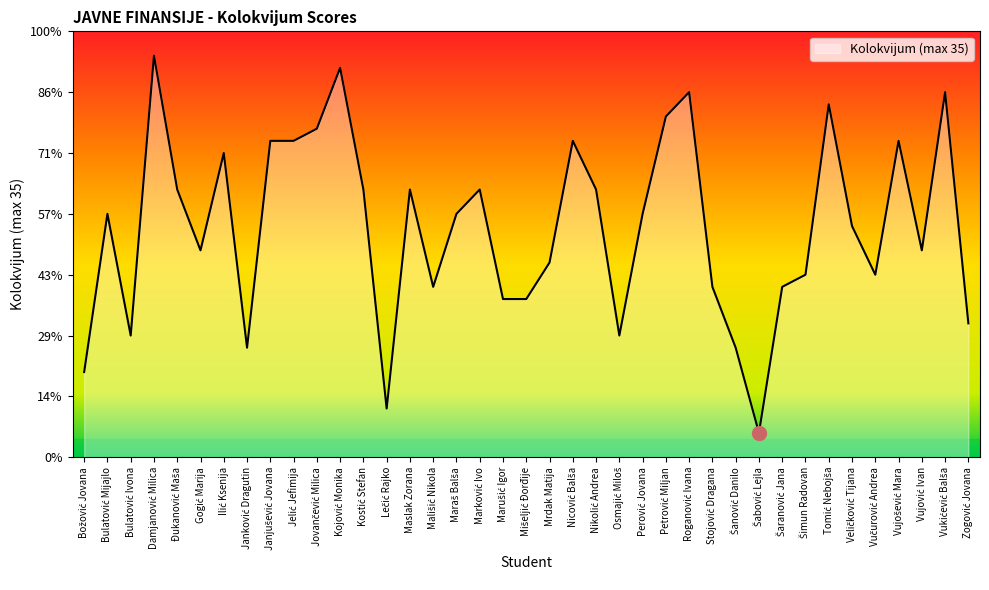

Rank the categories by value from highest to lowest.

Damjanović Milica, Kojović Monika, Roganović Ivana, Vukićević Balša, Tomić Nebojša, Petrović Miljan, Jovančević Milica, Janjušević Jovana, Jelić Jefimija, Nicović Balša, Vujošević Mara, Ilić Ksenija, Đukanović Maša, Kostić Stefan, Maslak Zorana, Marković Ivo, Nikolić Andrea, Bulatović Mijajlo, Maraš Balša, Perović Jovana, Veličković Tijana, Gogić Marija, Vujović Ivan, Mrdak Matija, Šimun Radovan, Vučurović Andrea, Mališić Nikola, Stojović Dragana, Šaranović Jana, Marušić Igor, Mišeljić Đorđije, Zogović Jovana, Bulatović Ivona, Osmajić Miloš, Janković Dragutin, Šanović Danilo, Božović Jovana, Lečić Rajko, Šabović Lejla